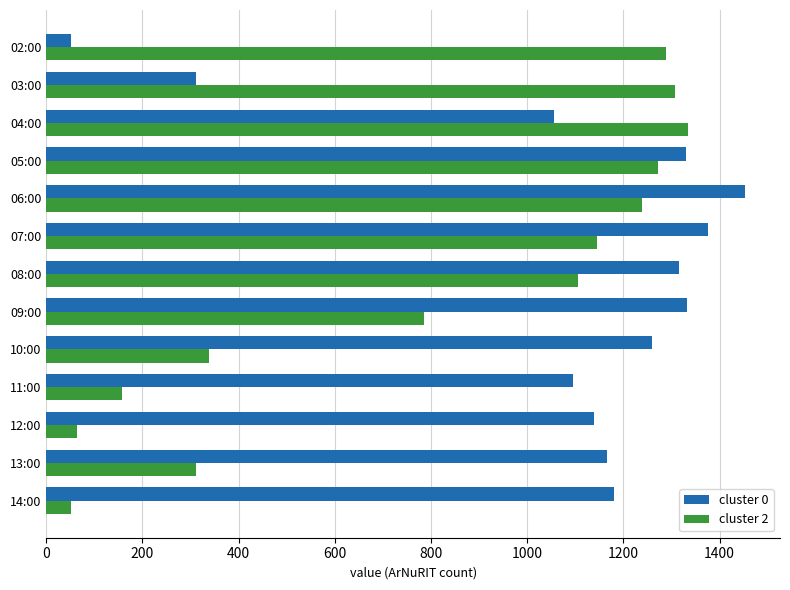

Which series has the largest range (max minus min)?

cluster 0